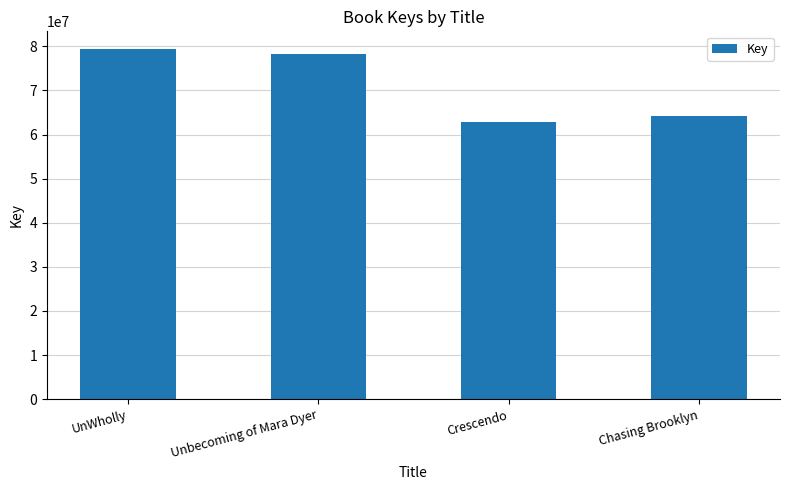

Reading right to left, what are all the values shown in this chart?

64243220	62752903	78193520	79421672